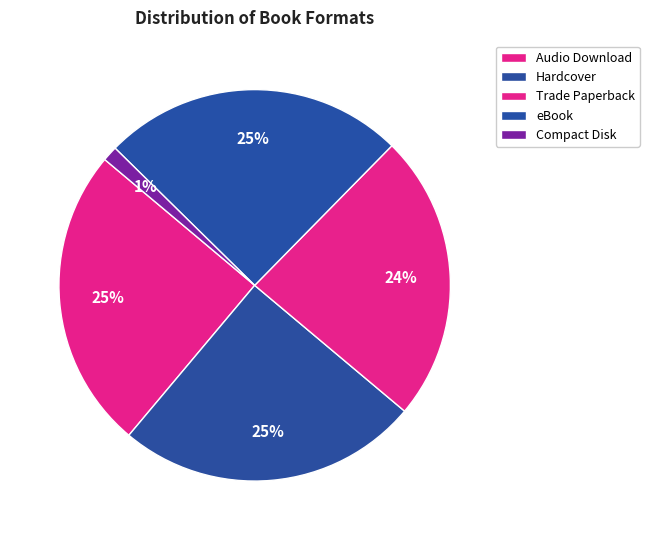

What is the ratio of the value at Hardcover to the value at eBook?

1.0